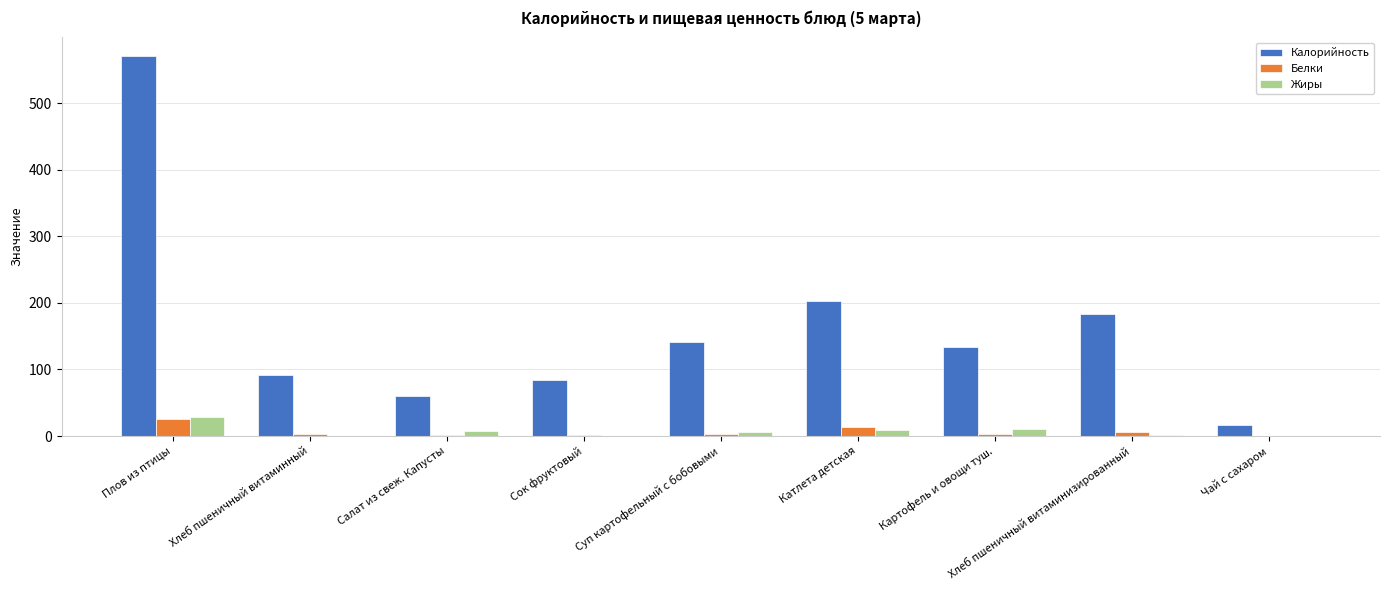

Which series has the largest total across all categories?

Калорийность